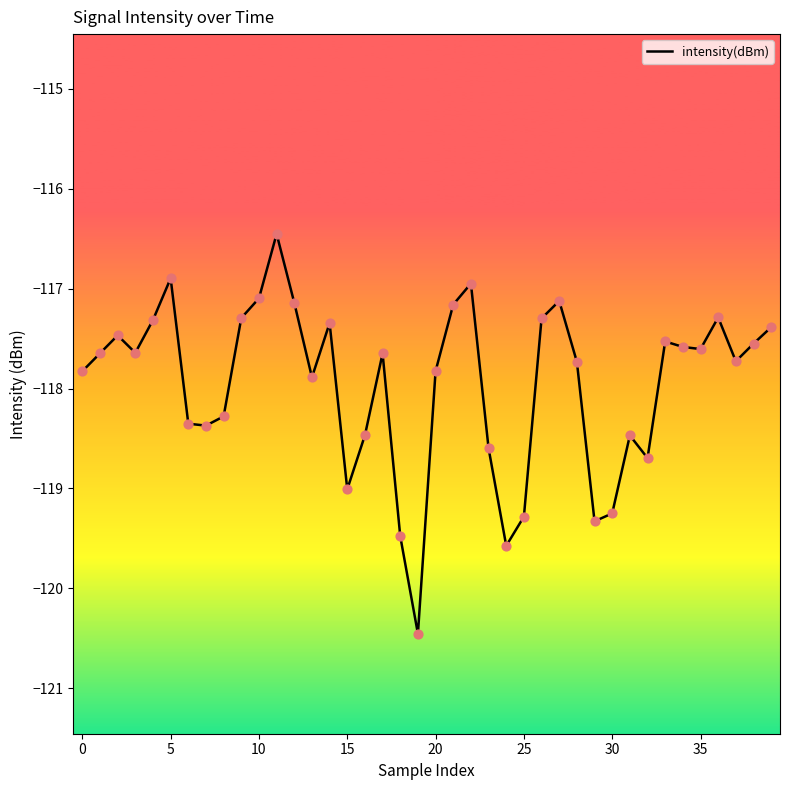

What is the smallest value displayed?

-120.5